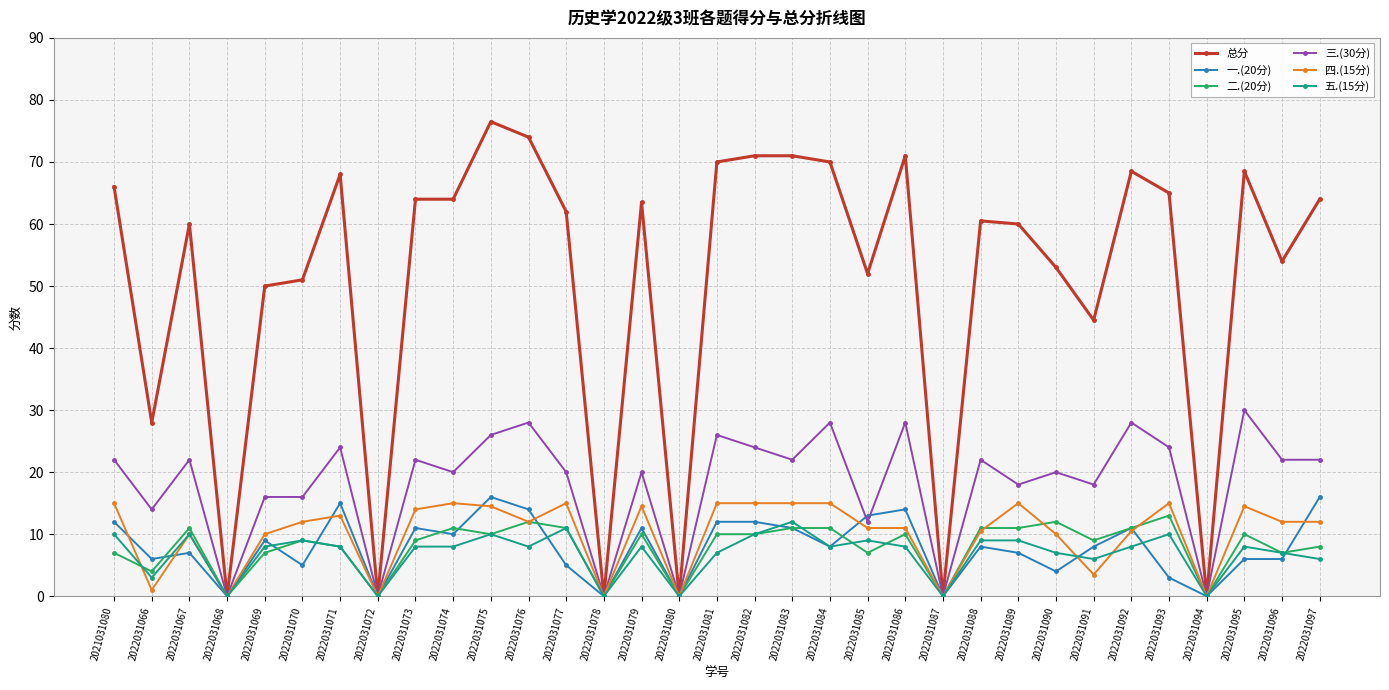

Is the value of 四.(15分) at 2022031079 greater than the value of 一.(20分) at 2022031084?

Yes